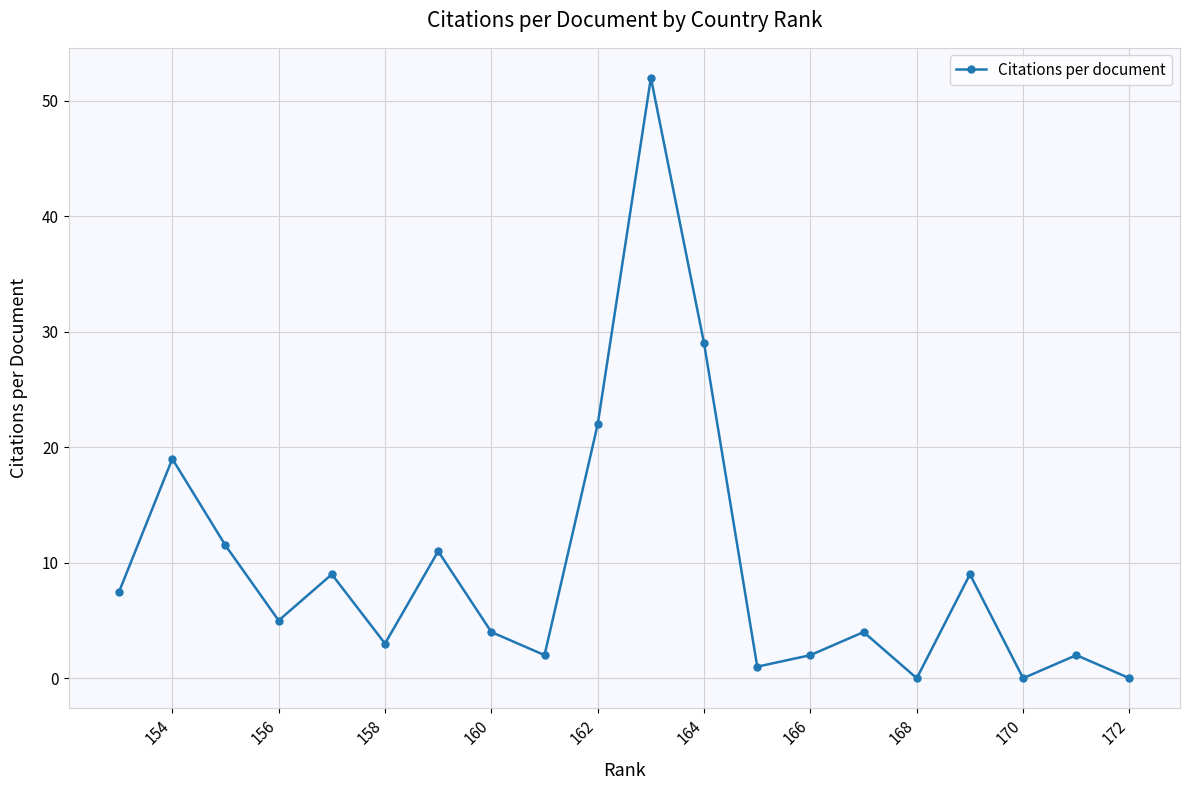

How many interior local peaks (higher than both neighbors) does the data have?

7